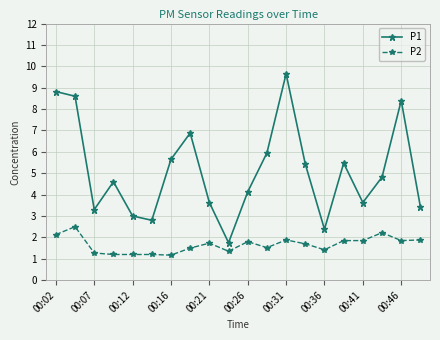

True or false: P1 and P2 intersect in this chart.

False